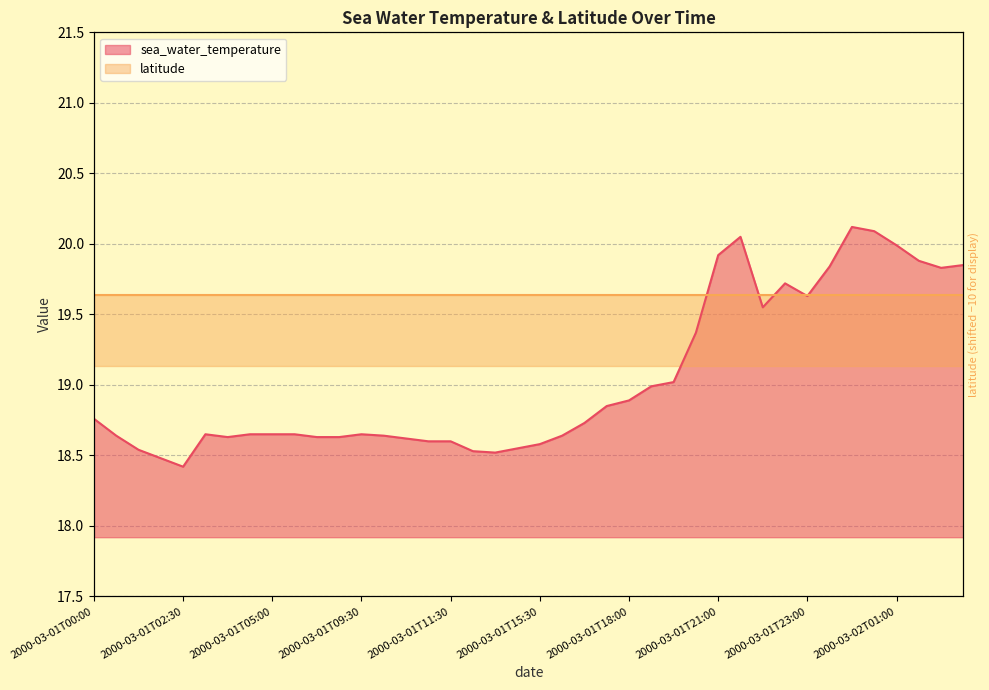

What is the approximate value at 2000-03-01T05:00?

18.6